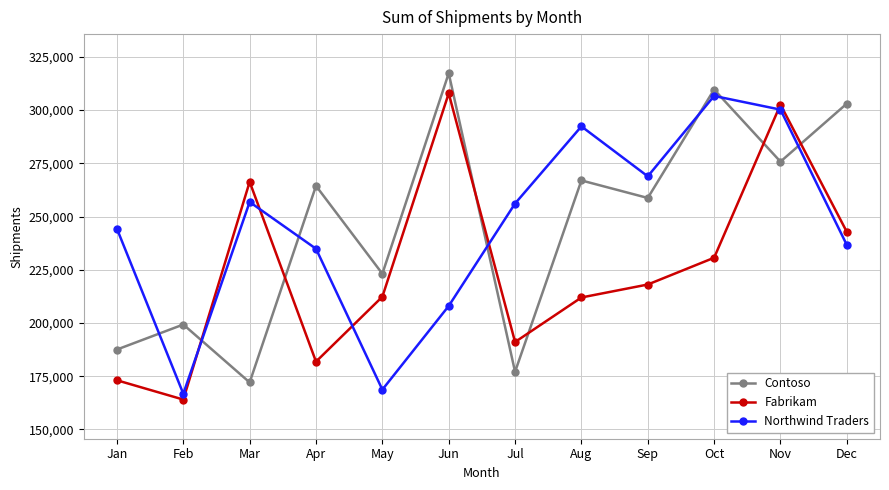

How many times do Northwind Traders and Fabrikam cross each other?

5